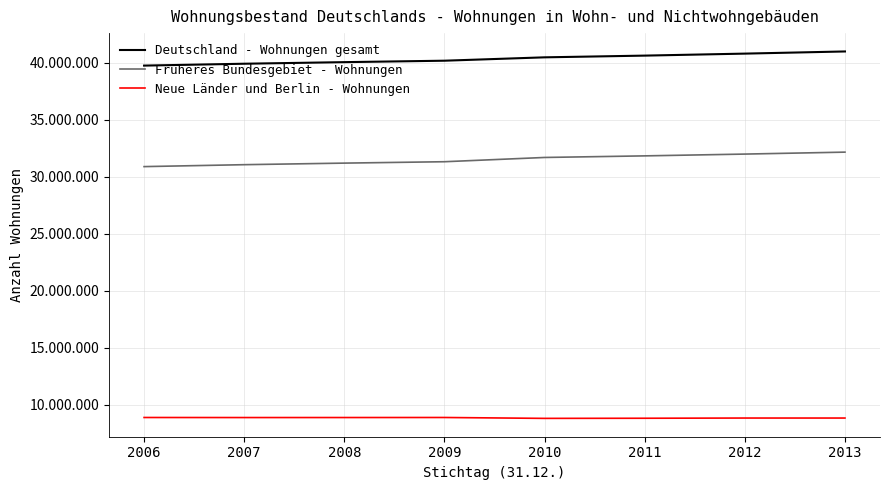

Reading left to right, what are all the values shown in this chart?

Deutschland - Wohnungen gesamt: 2006=39753733	2007=39918192	2008=40057282	2009=40183563	2010=40479270	2011=40630302	2012=40805805	2013=40995141
Früheres Bundesgebiet - Wohnungen: 2006=30887335	2007=31056958	2008=31194403	2009=31316708	2010=31690294	2011=31830103	2012=31987227	2013=32158159
Neue Länder und Berlin - Wohnungen: 2006=8866398	2007=8861234	2008=8862879	2009=8866855	2010=8788976	2011=8800199	2012=8818578	2013=8818578